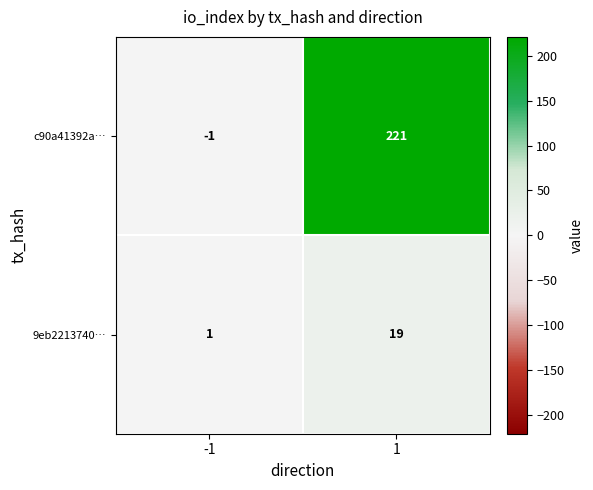

Rank the series by their average value, from lowest to highest.

9eb2213740…, c90a41392a…